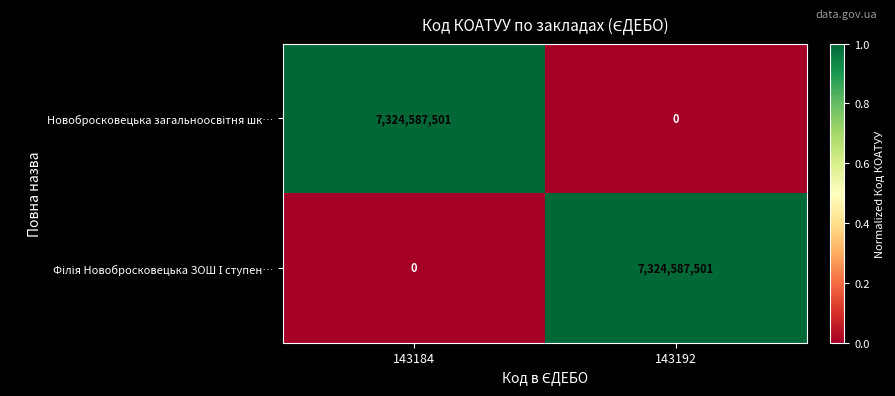

What is the maximum value shown in the chart?

7324587501